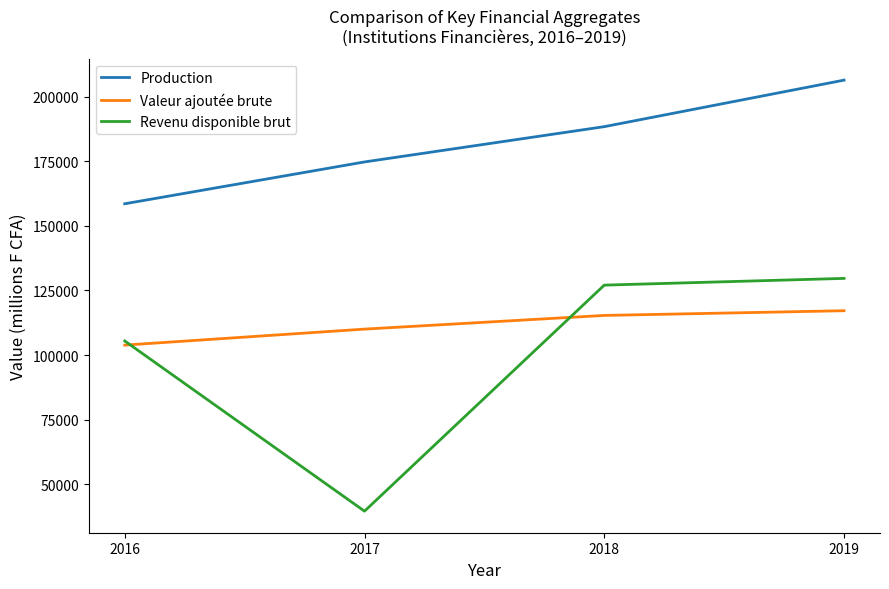

What are all the series names shown in the legend?

Production, Valeur ajoutée brute, Revenu disponible brut